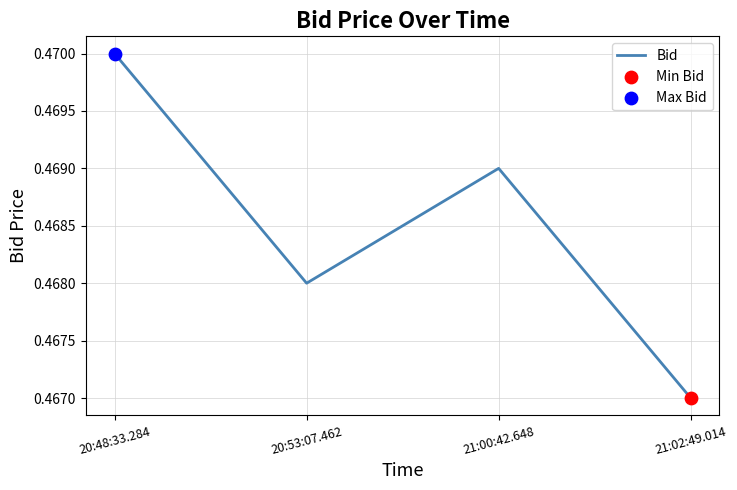

Between 21:00:42.648 and 21:02:49.014, which is larger?

21:00:42.648